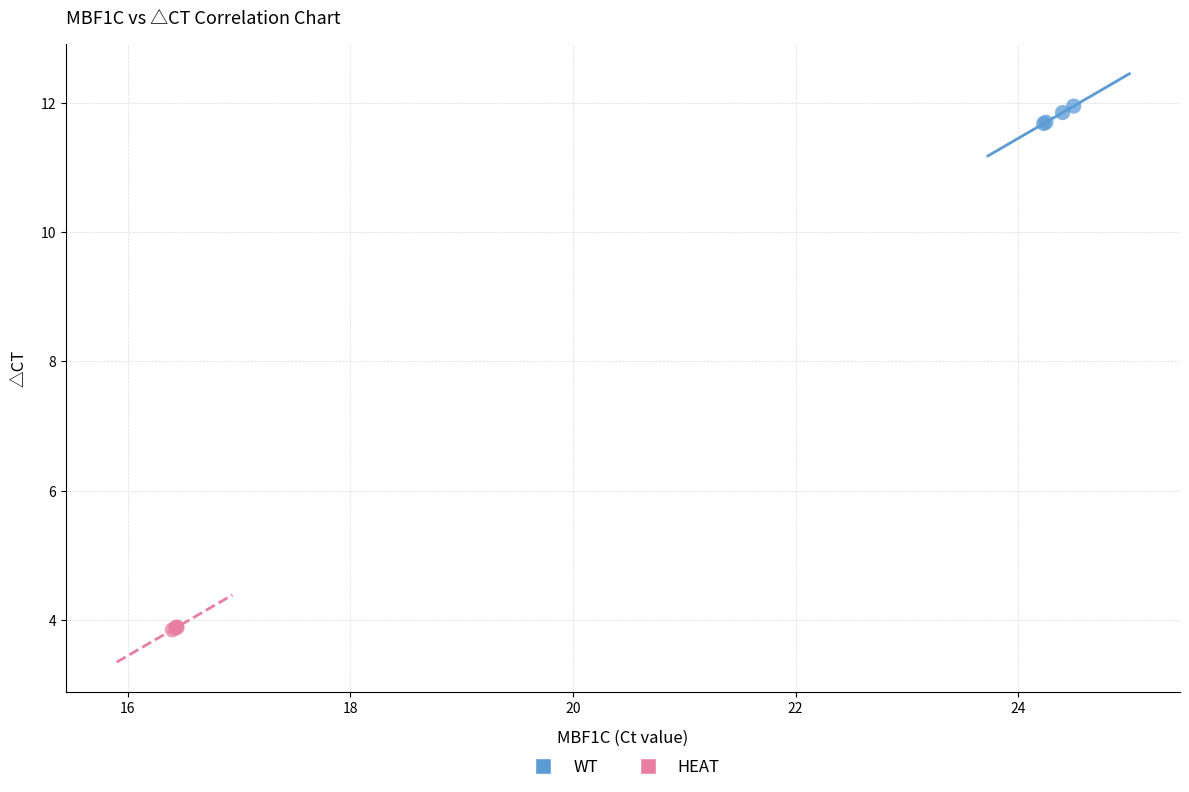

Which series contains the highest Y value?

WT